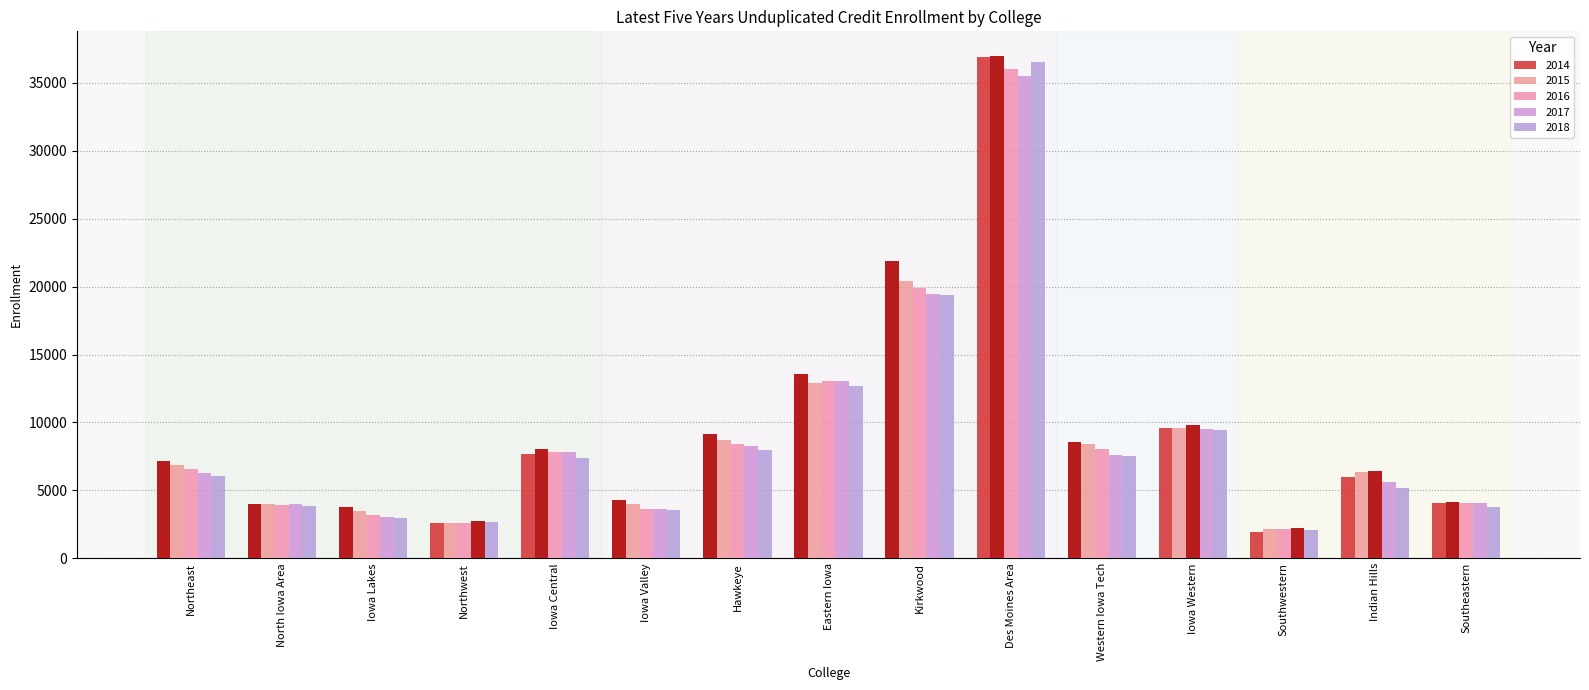

Where does the 2014 series first go above 7153?

Iowa Central